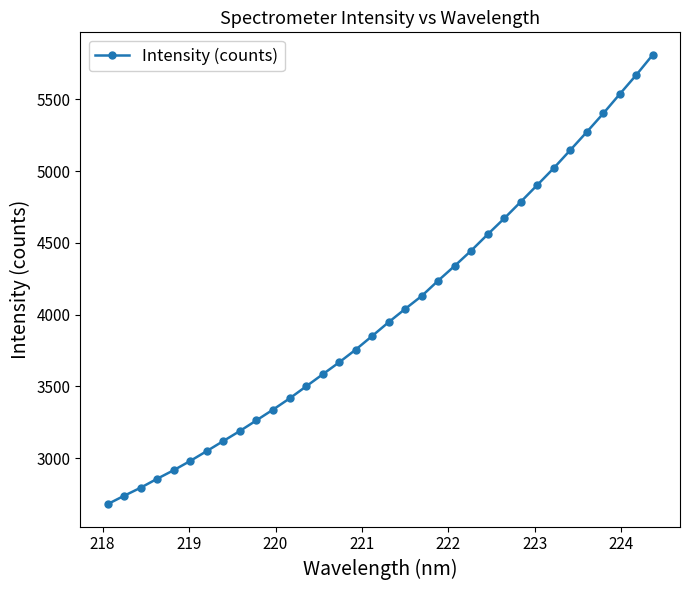

What is the smallest value displayed?

2679.4